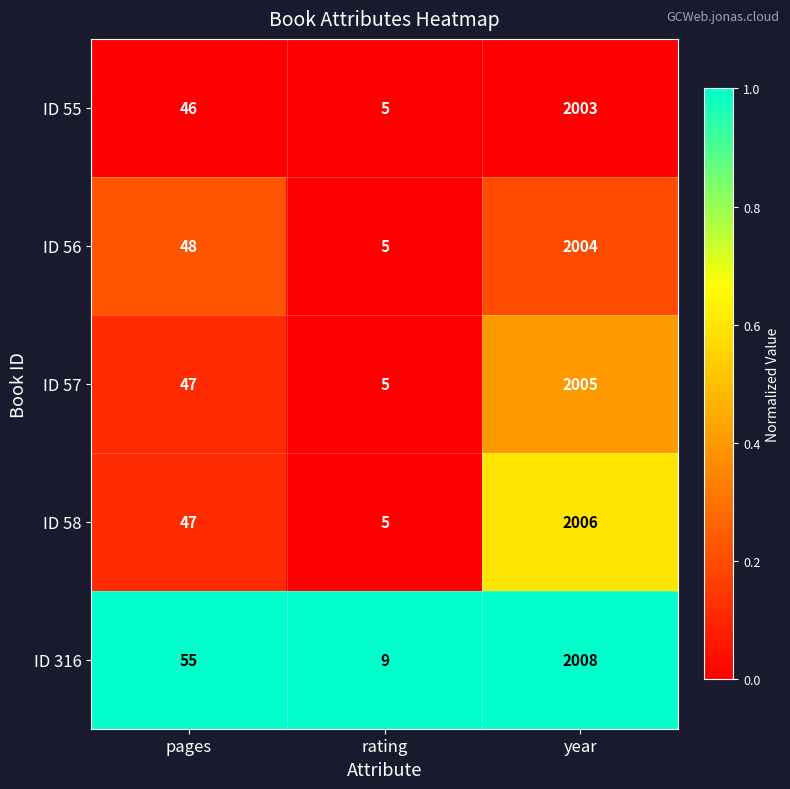

Reading right to left, transcribe all the data shown in this chart.

ID 55: 2003	5	46
ID 56: 2004	5	48
ID 57: 2005	5	47
ID 58: 2006	5	47
ID 316: 2008	9	55